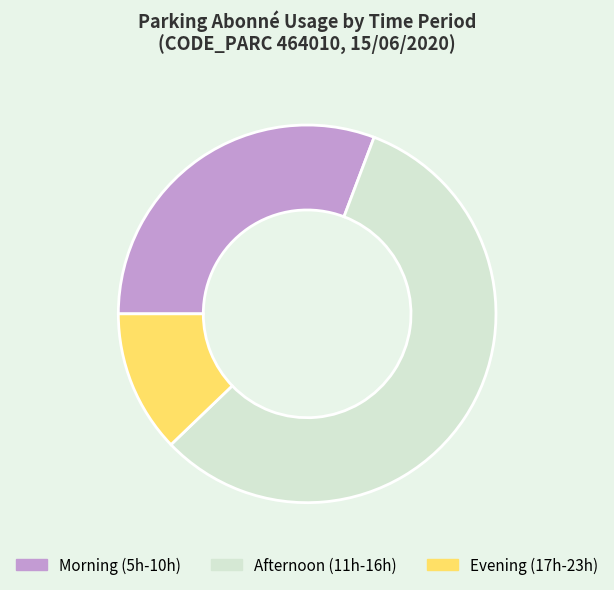

Is there a majority slice in this chart?

Yes